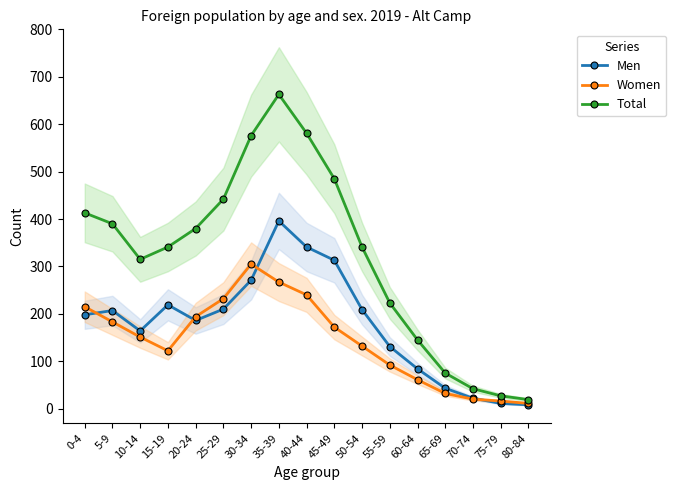

What is the total value across all series at 20-24?

760